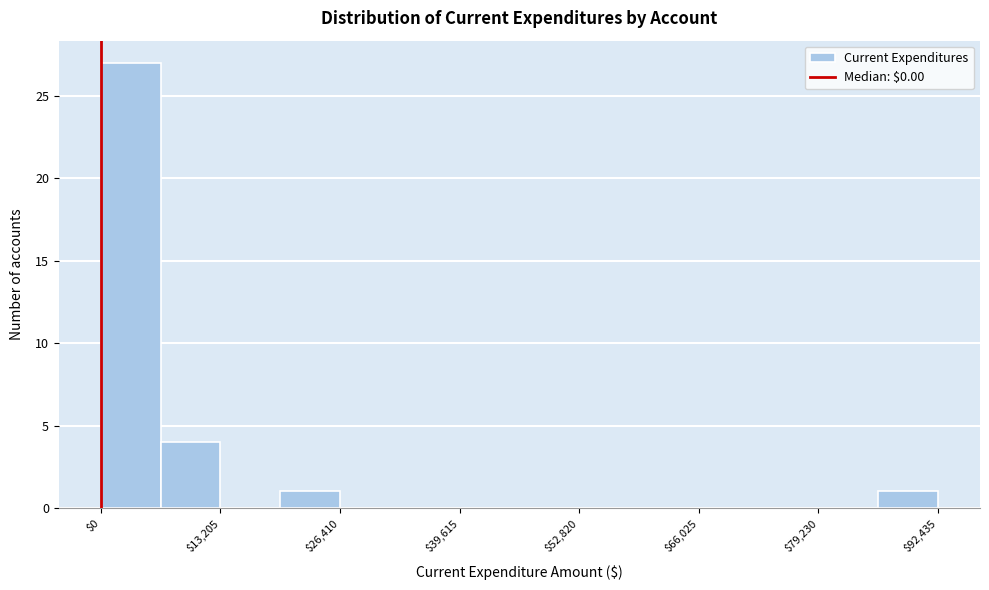

Read against the x-axis, roughly where is the centre of the tallest bar?

4000